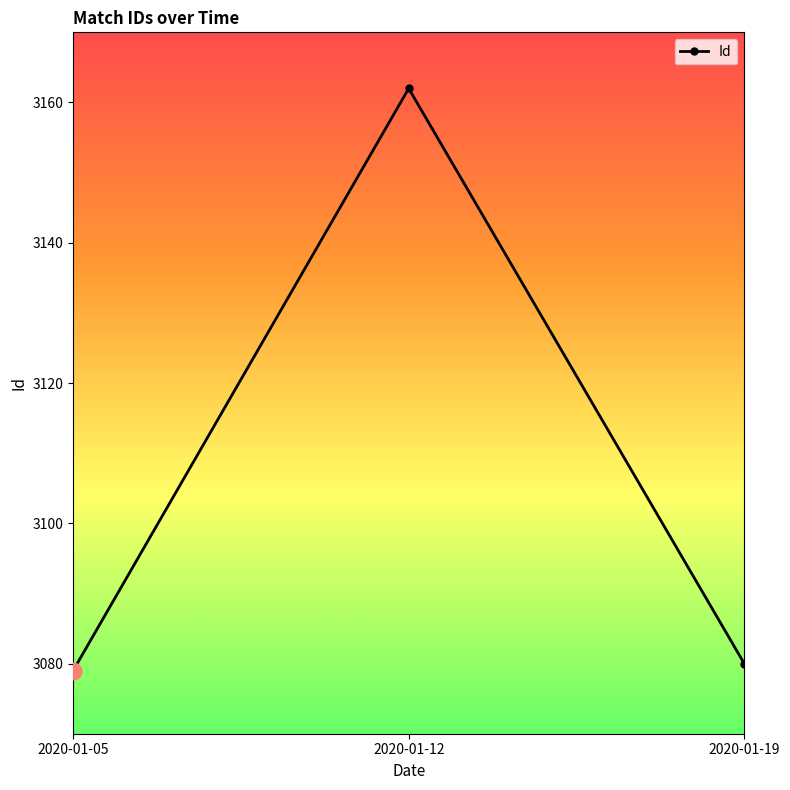

What is the difference between the values at 2020-01-05 and 2020-01-12?

83